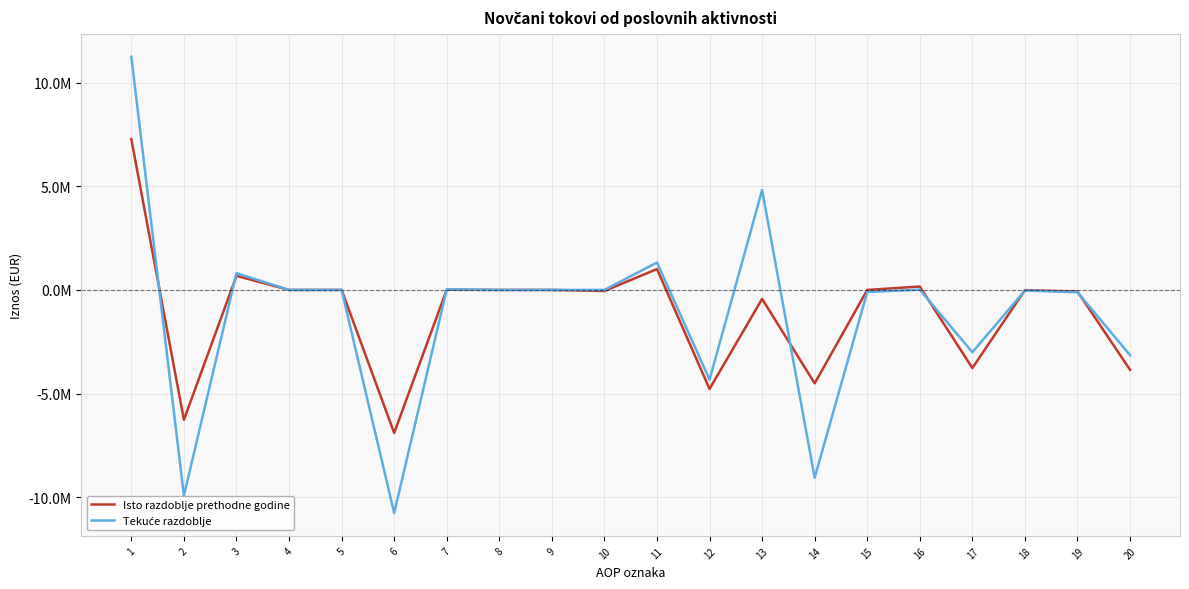

What is the value of the Tekuće razdoblje point at the 18th from the left?

-28433